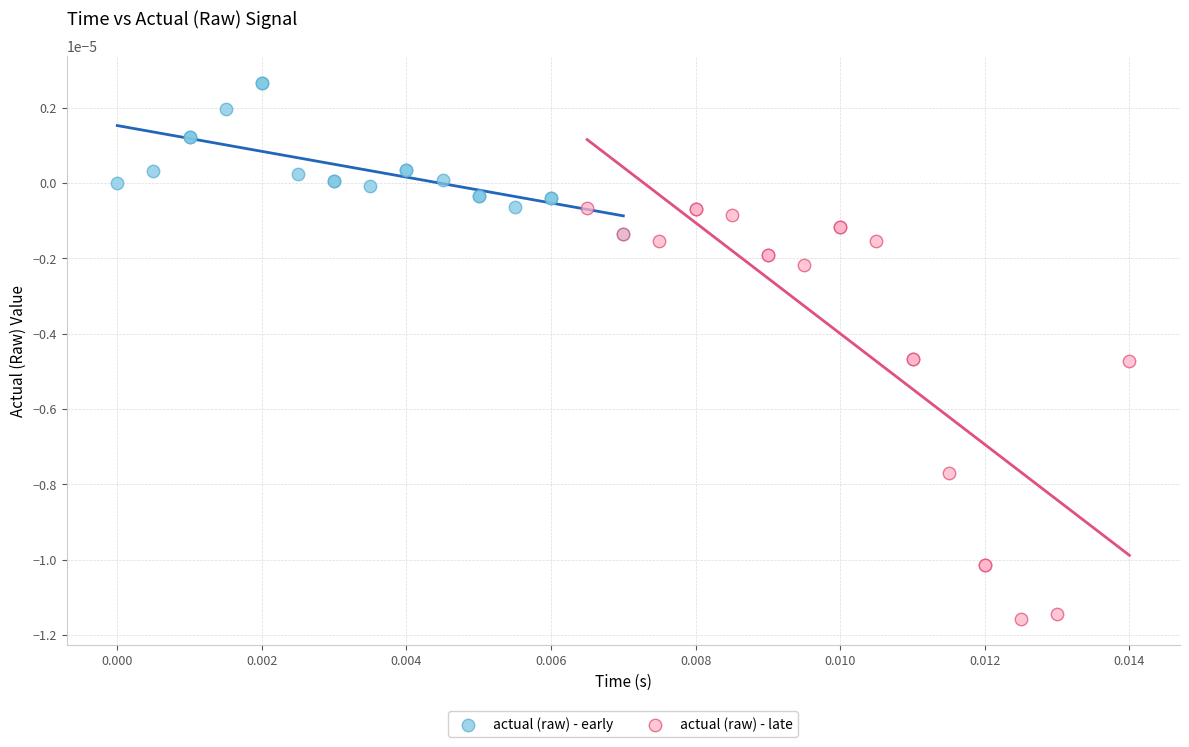

Which series contains the highest Y value?

actual (raw) - early